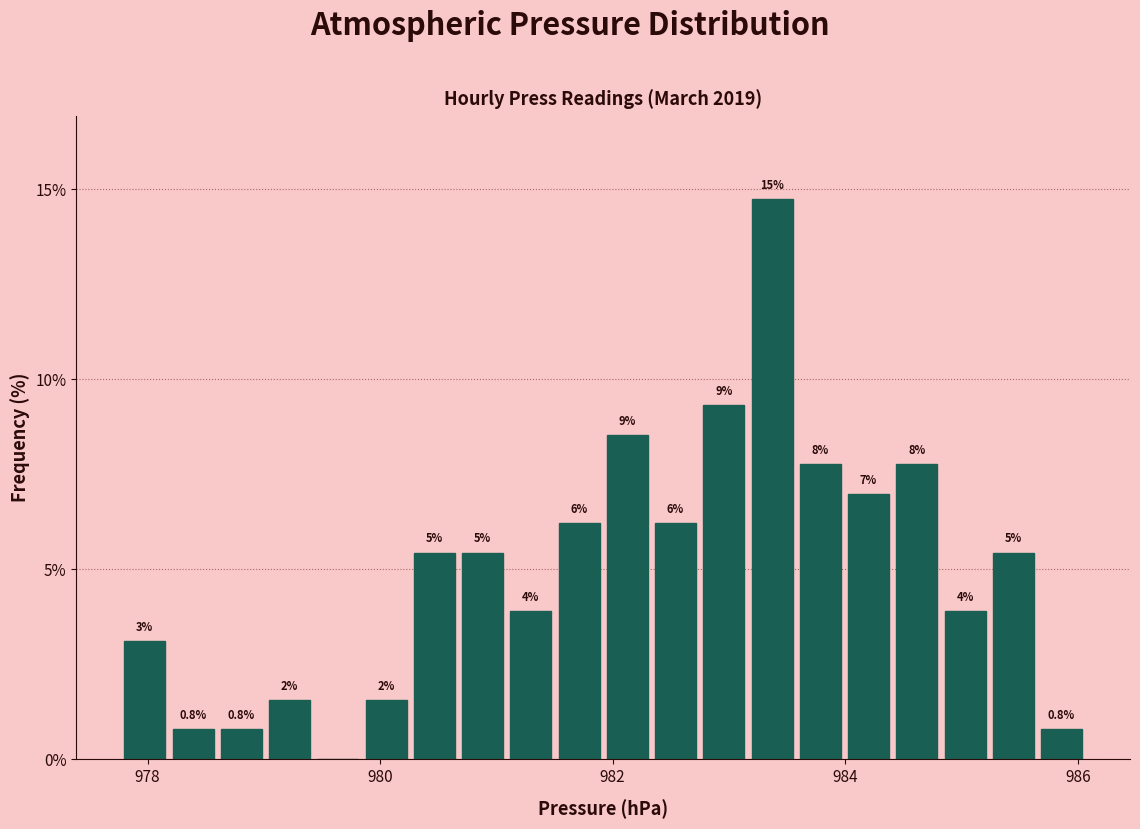

Read against the x-axis, roughly where is the centre of the tallest bar?

983.4